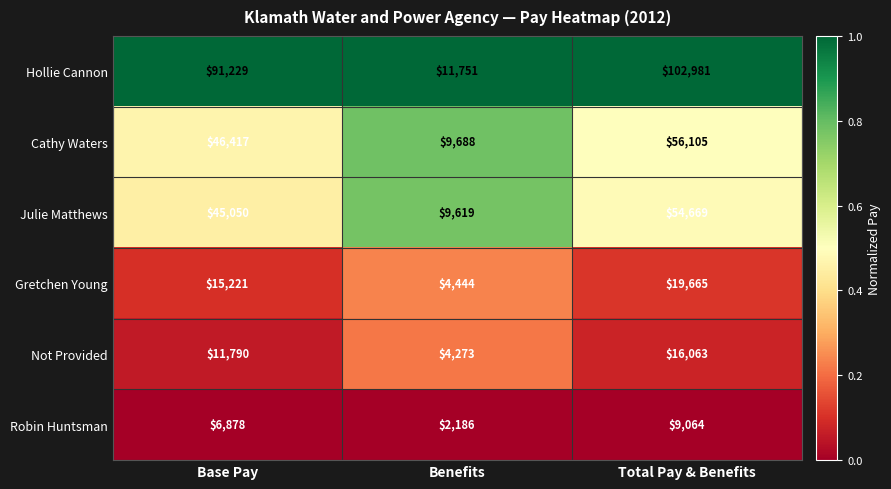

The Julie Matthews series shows 9619 at Benefits. True or false?

True